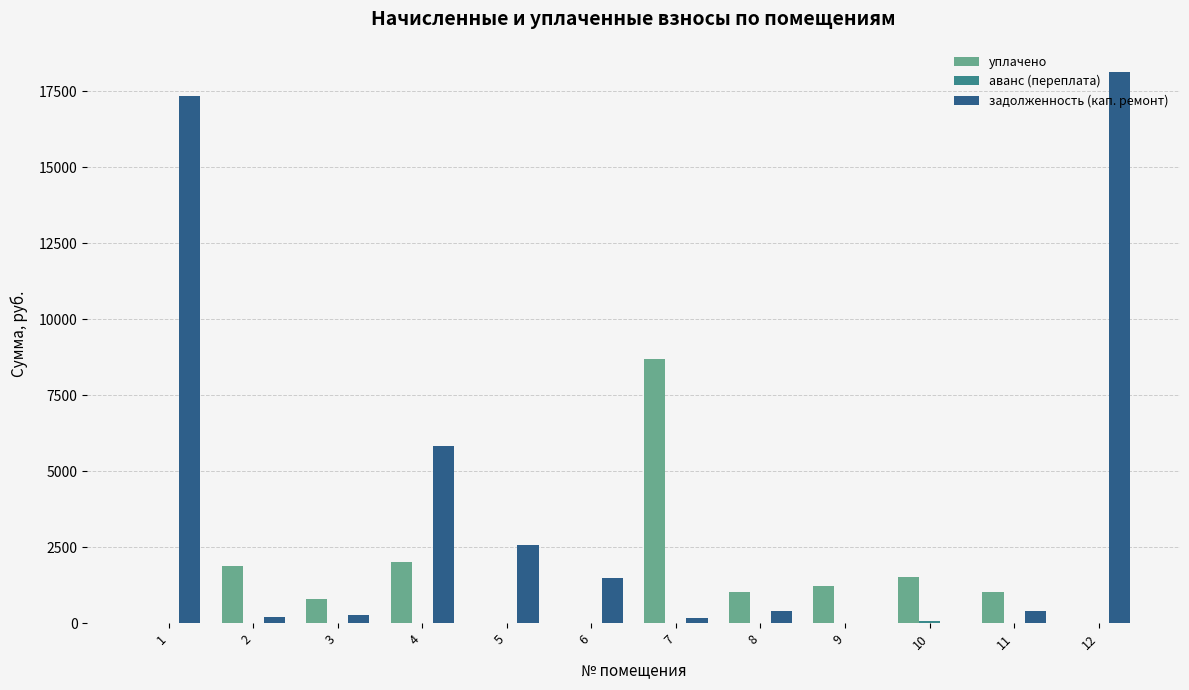

What is the greatest value displayed?

18139.3